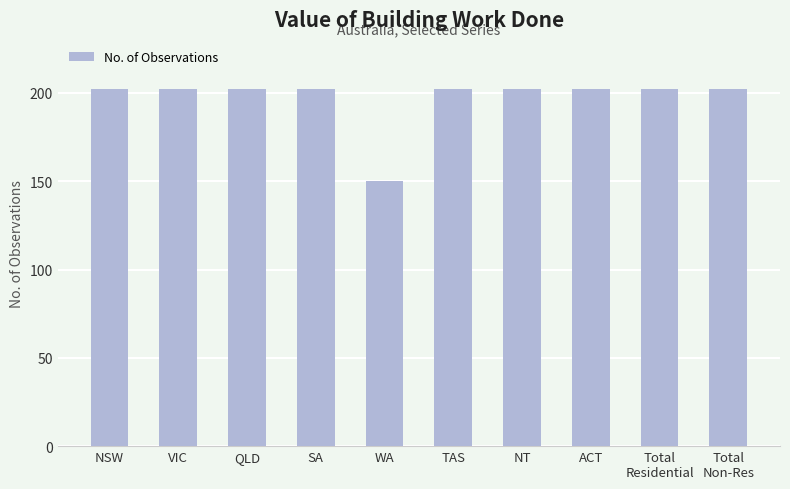

What is the value of the 9th bar from the left?

202